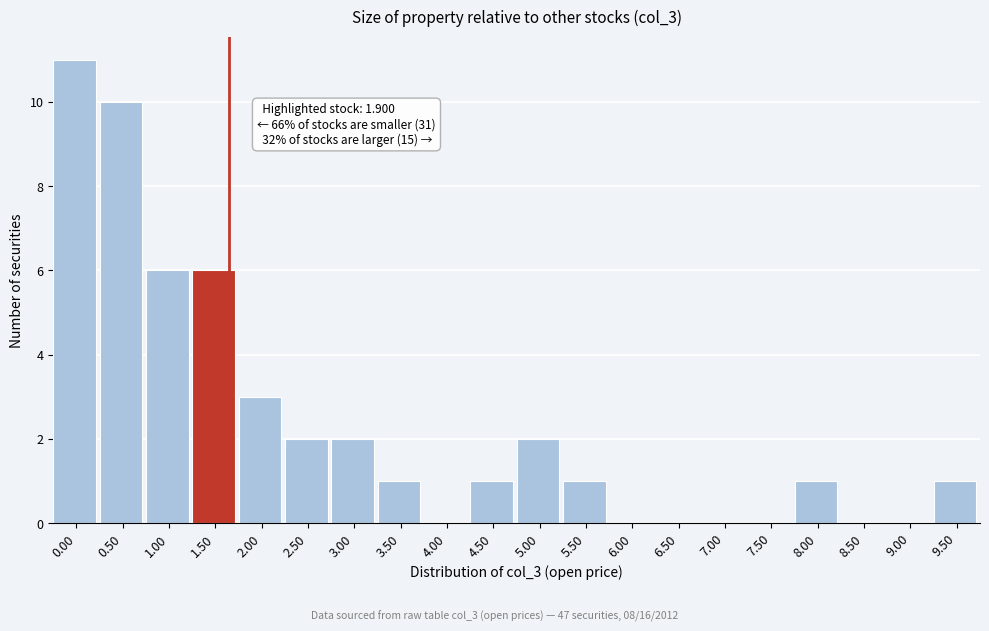

Reading left to right, what are all the values shown in this chart?

0.00=11	0.50=10	1.00=6	1.50=6	2.00=3	2.50=2	3.00=2	3.50=1	4.00=0	4.50=1	5.00=2	5.50=1	6.00=0	6.50=0	7.00=0	7.50=0	8.00=1	8.50=0	9.00=0	9.50=1